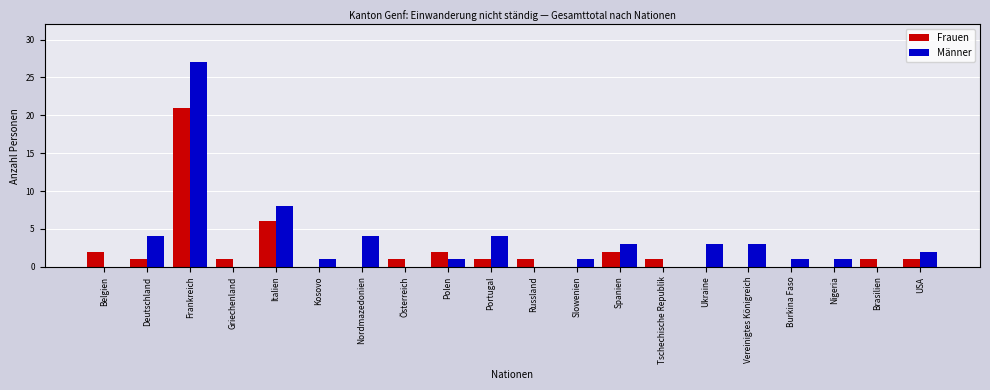

Is the value of Männer at Brasilien greater than the value of Frauen at Brasilien?

No